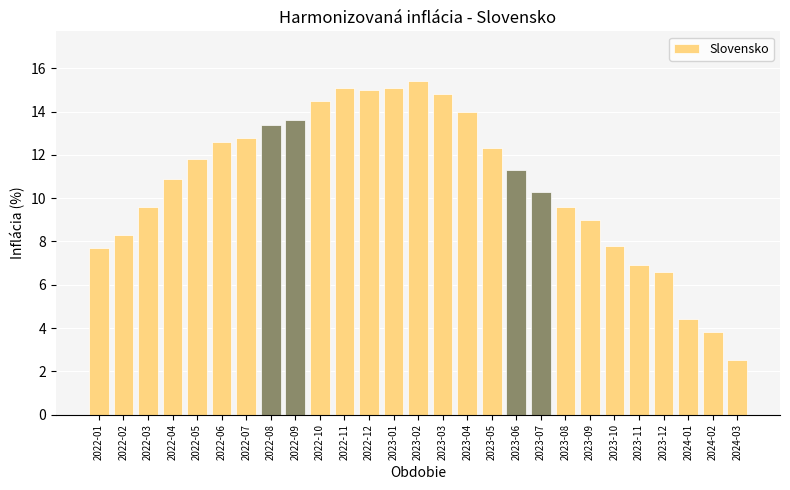

Reading left to right, what are all the values shown in this chart?

7.7	8.3	9.6	10.9	11.8	12.6	12.8	13.4	13.6	14.5	15.1	15.0	15.1	15.4	14.8	14.0	12.3	11.3	10.3	9.6	9.0	7.8	6.9	6.6	4.4	3.8	2.5